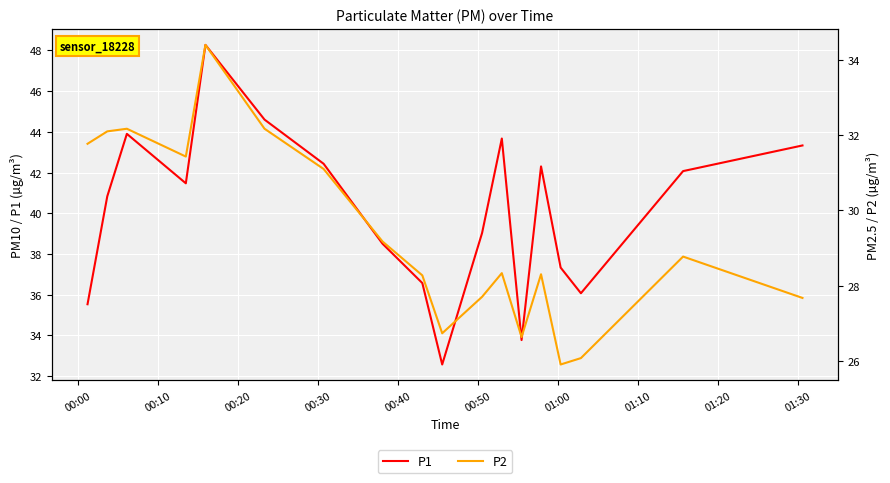

Rank the series by their average value, from highest to lowest.

P1, P2